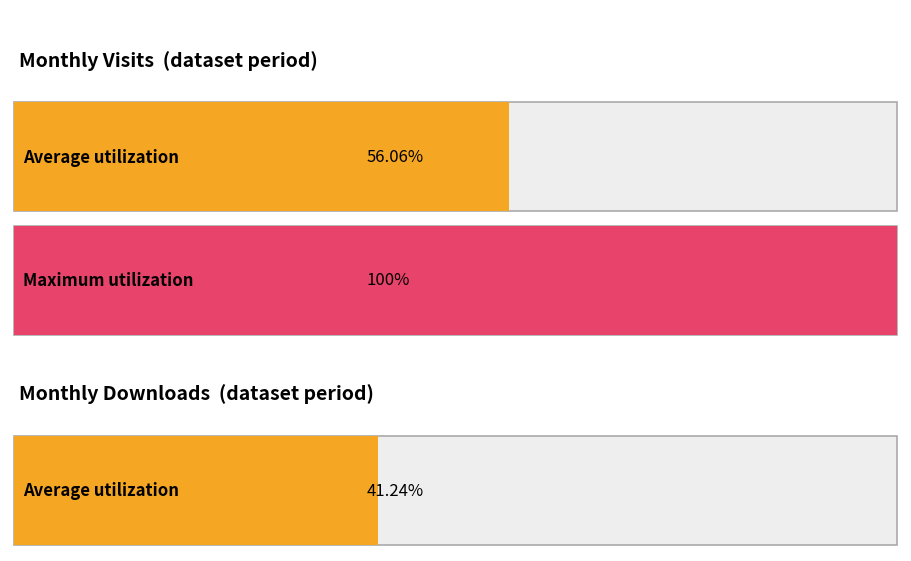

What is the sum of all monthly_download_resource values?

1195